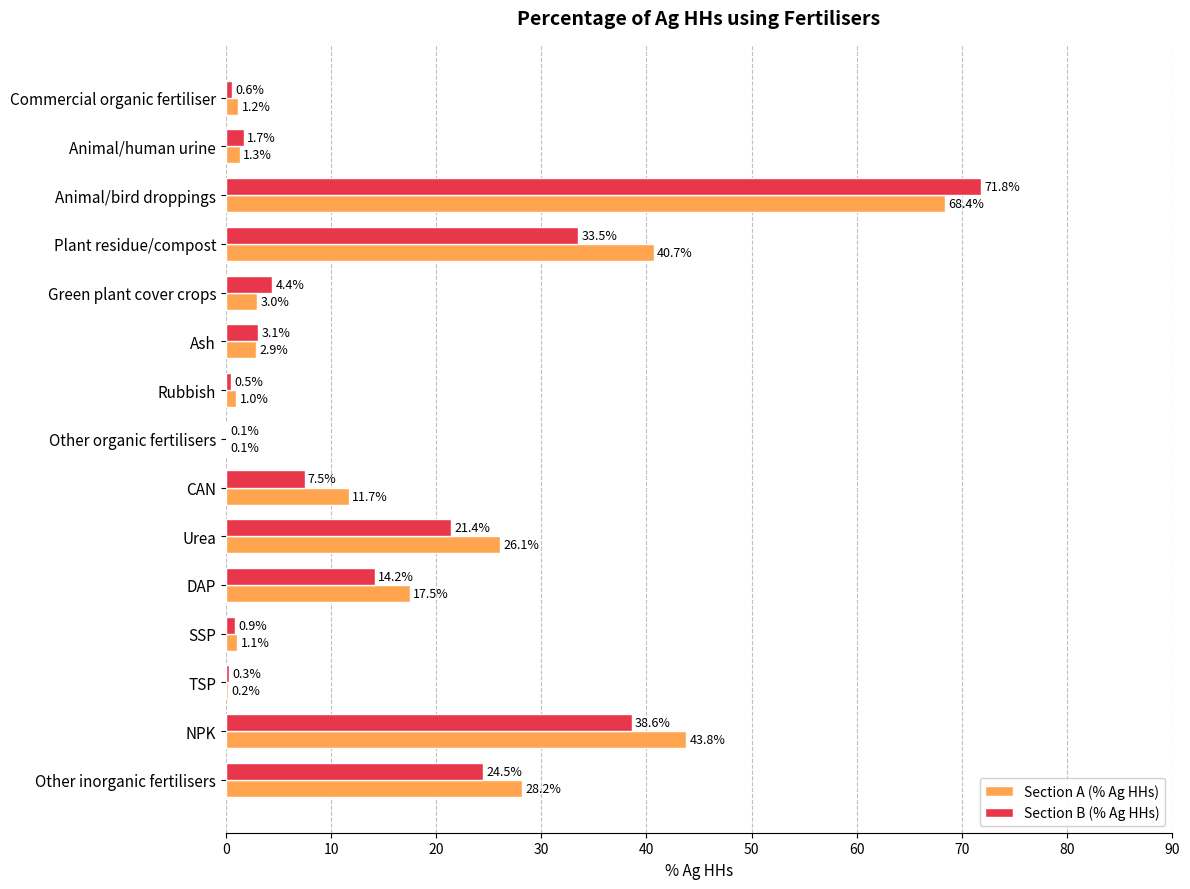

What is the sum of all Section A (% Ag HHs) values?

247.2